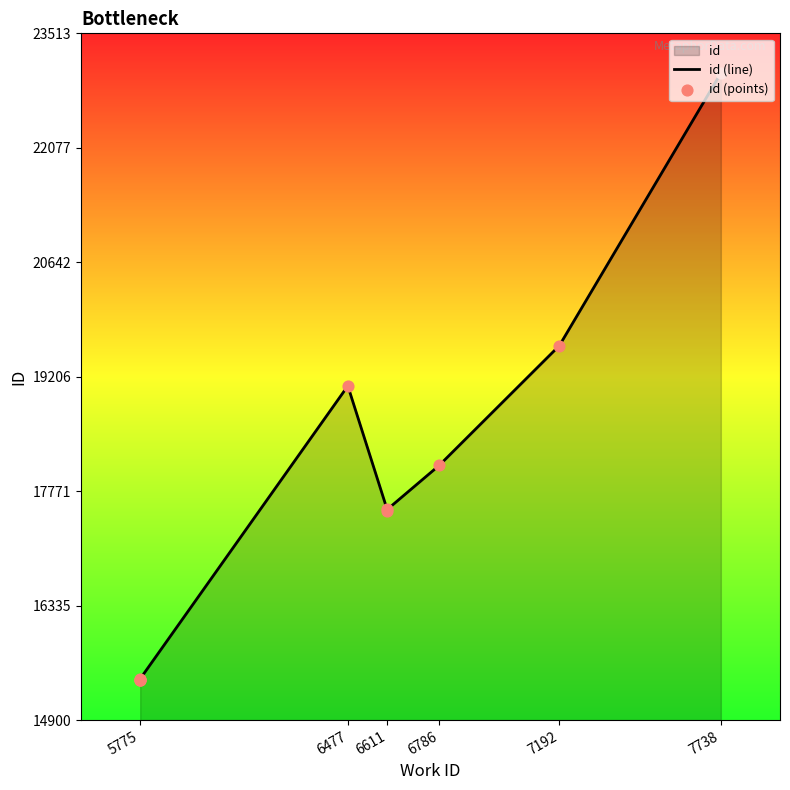

Which series contains the lowest Y value?

id (line)